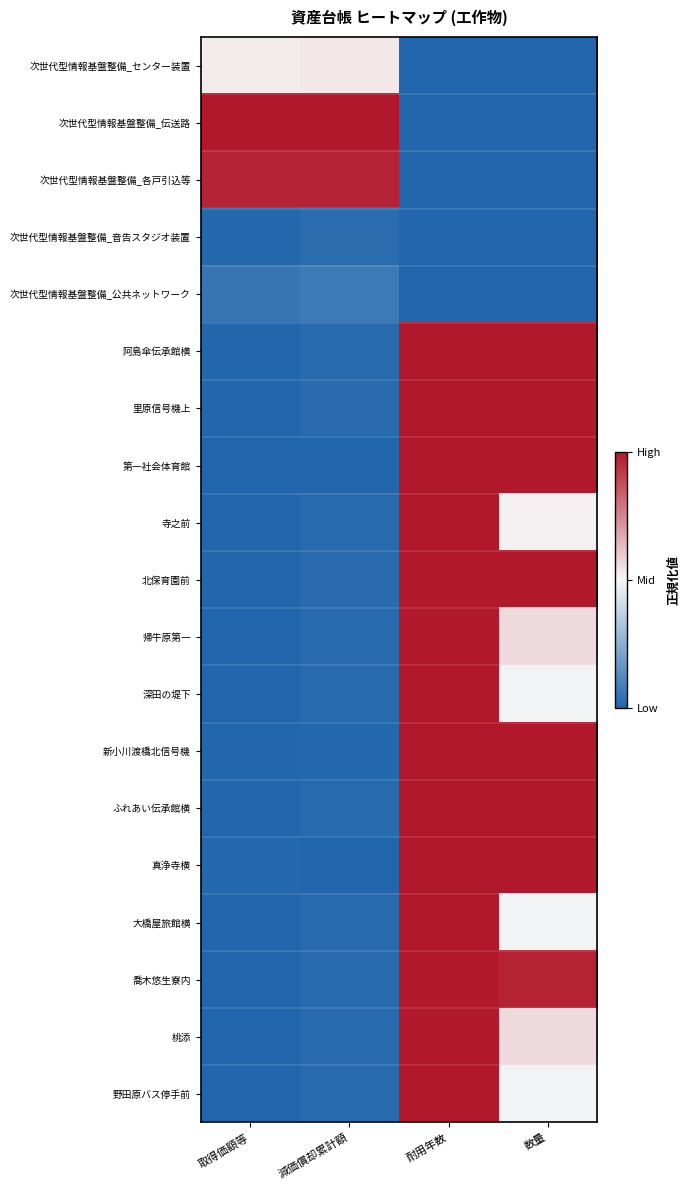

What is the spread (max minus min) of values at 数量?

1.0